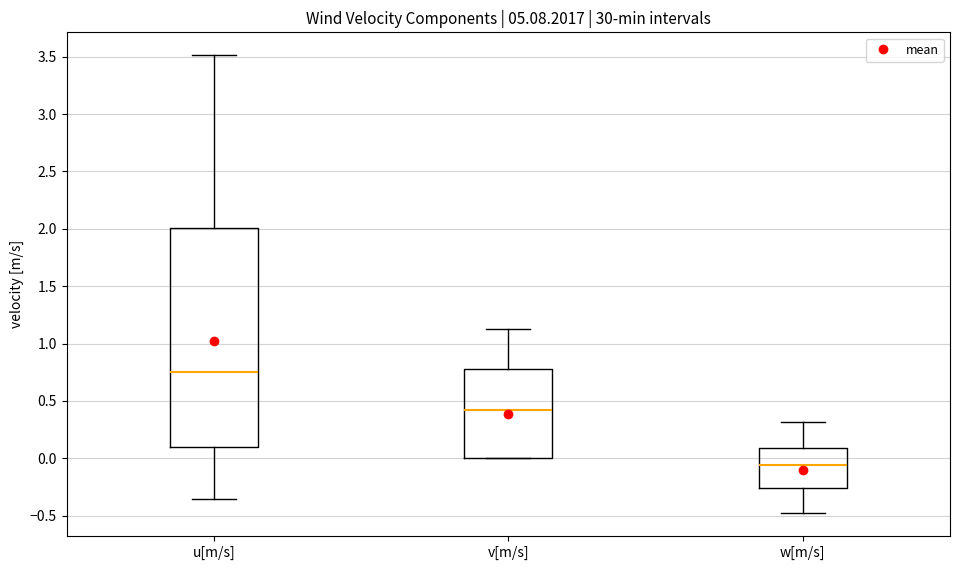

Where does the median line of the box for w[m/s] sit on the y-axis? The values are not printed on the chart, so give them approximately, as read against the axis.

-0.05